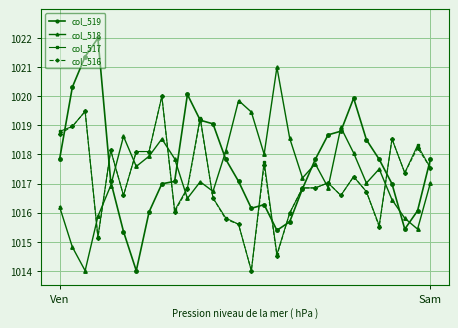

After their last crossing, which series has the higher values: col_518 or col_519?

col_519